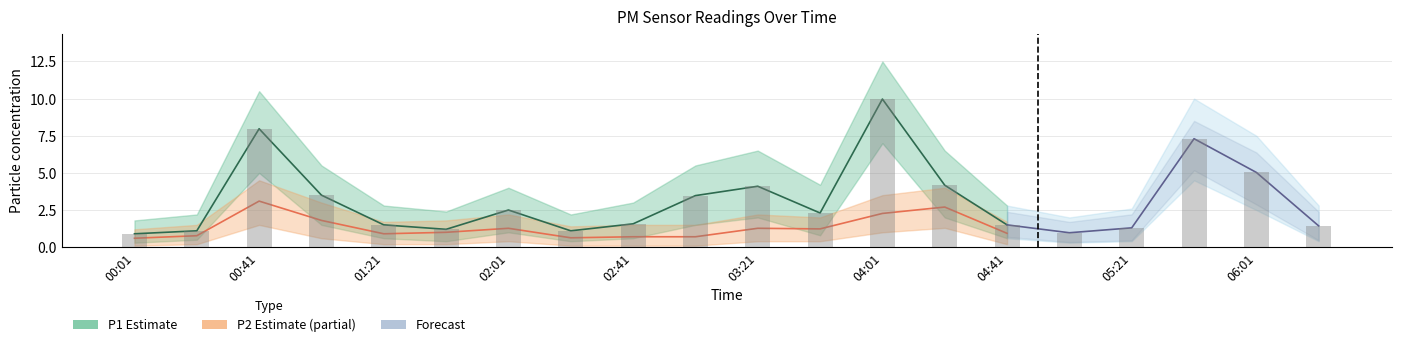

What is the total value across all series at 04:21?

6.9